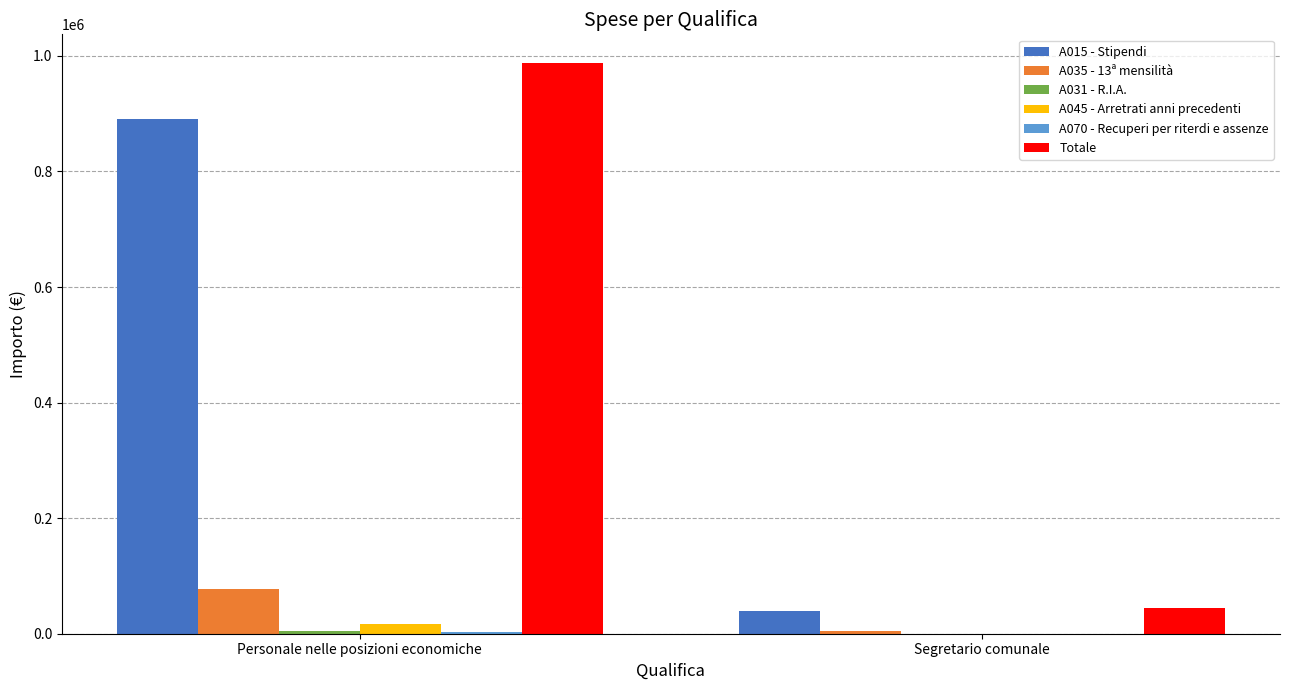

What is the highest value of the A035 - 13ª mensilità series?

77680